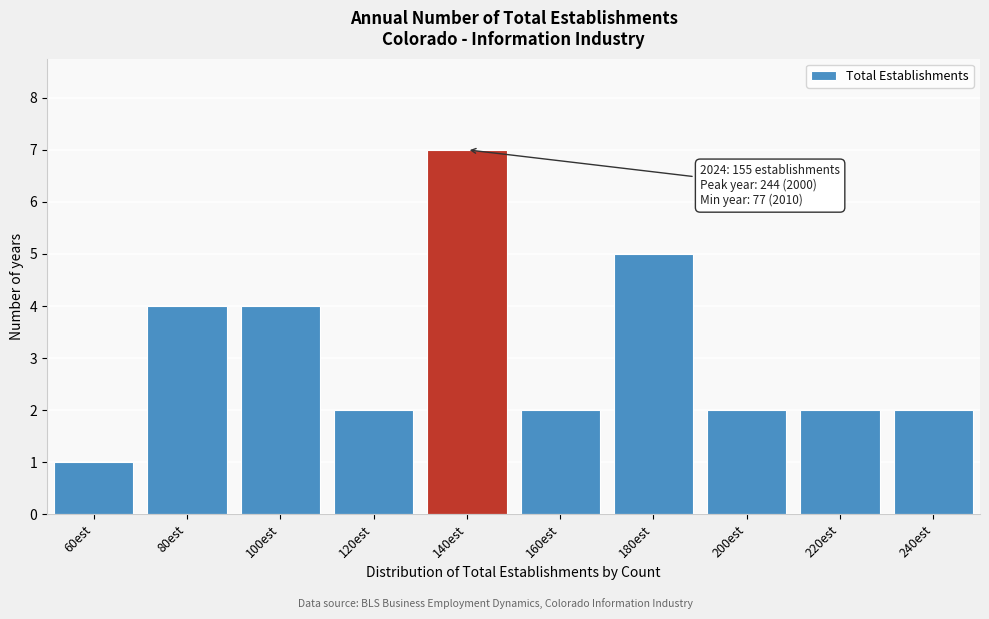

Reading right to left, what are all the values shown in this chart?

240est=2	220est=2	200est=2	180est=5	160est=2	140est=7	120est=2	100est=4	80est=4	60est=1